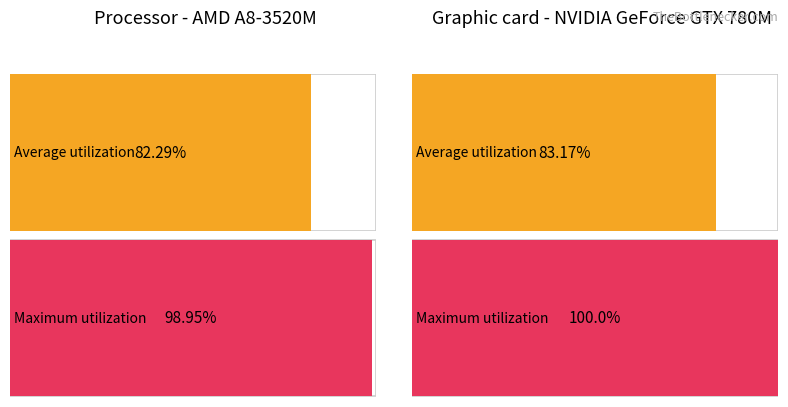

List the series in order of their overall mean, highest first.

Maximum utilization, Average utilization